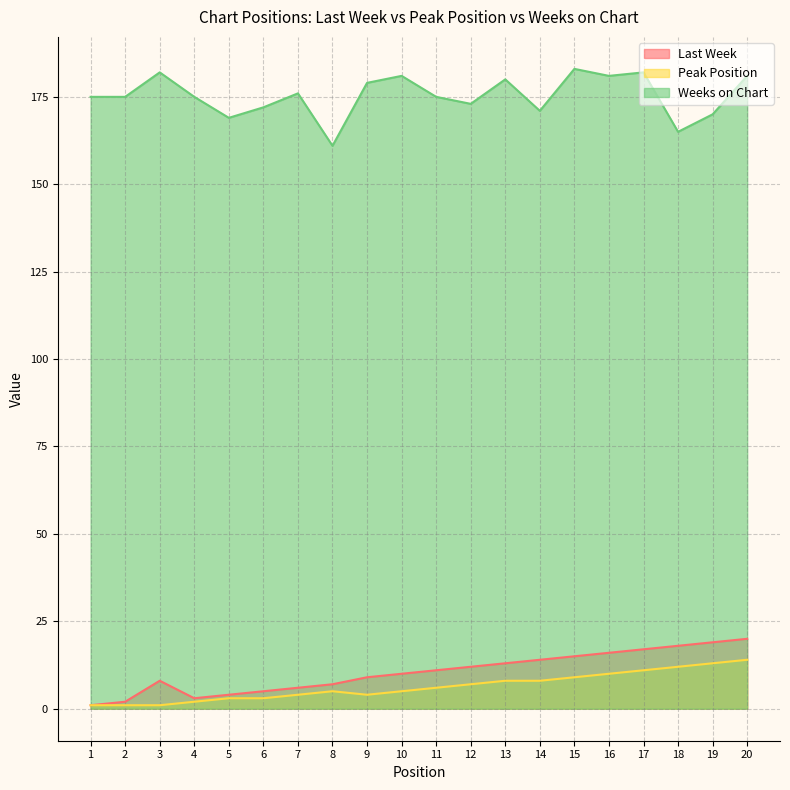

What is the difference between the second highest and minimum values in the Peak Position series?

12